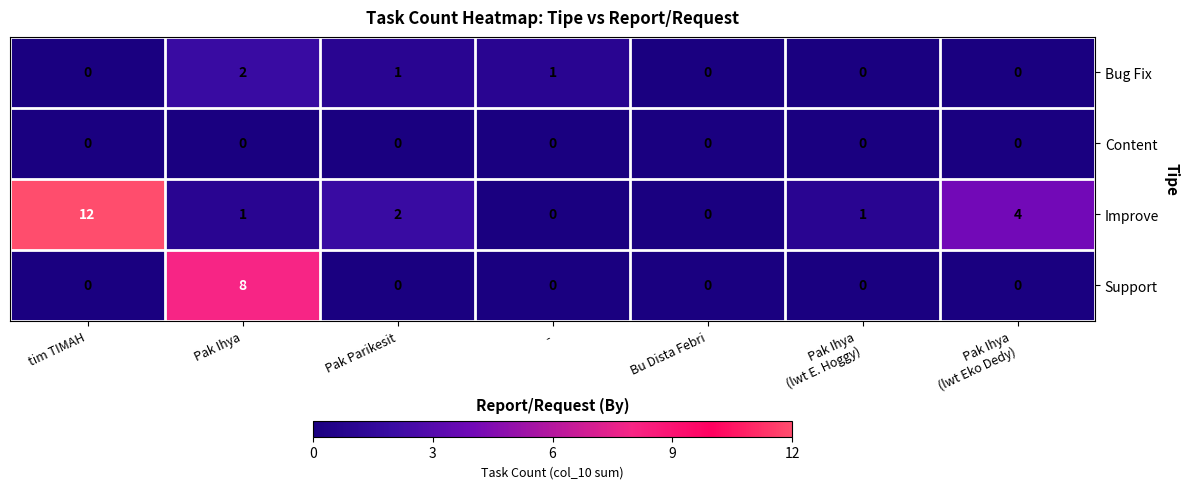

How many distinct data groups are displayed?

4